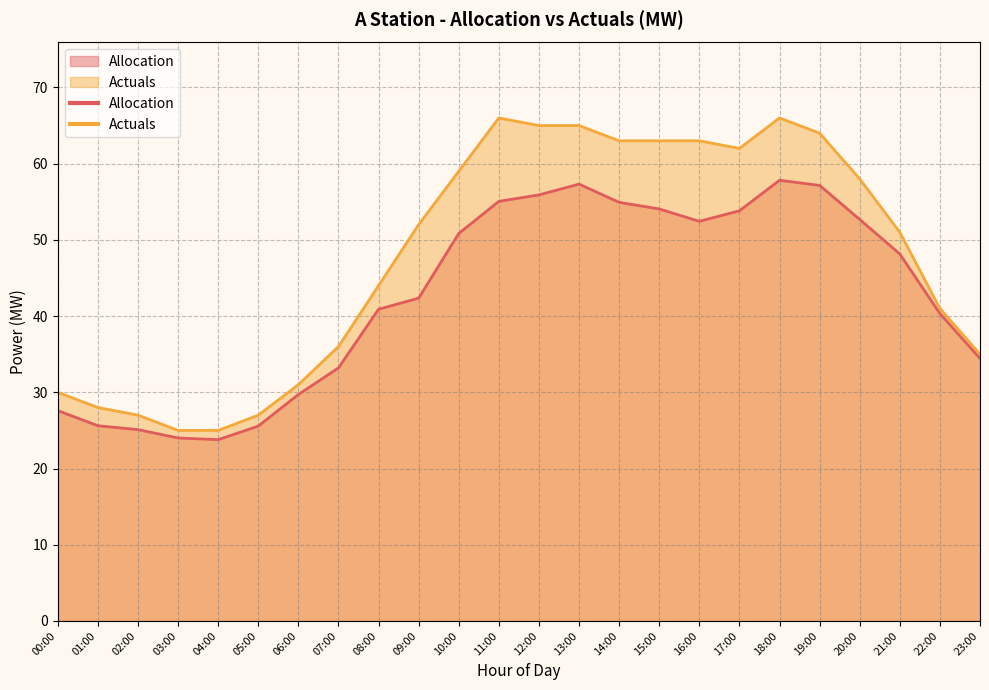

Does the chart display data point markers on the line(s)?

No